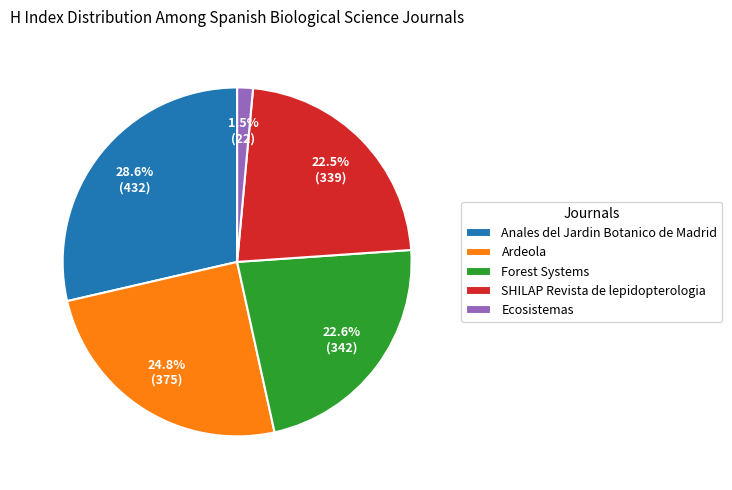

What is the smallest slice in the pie chart?

Ecosistemas